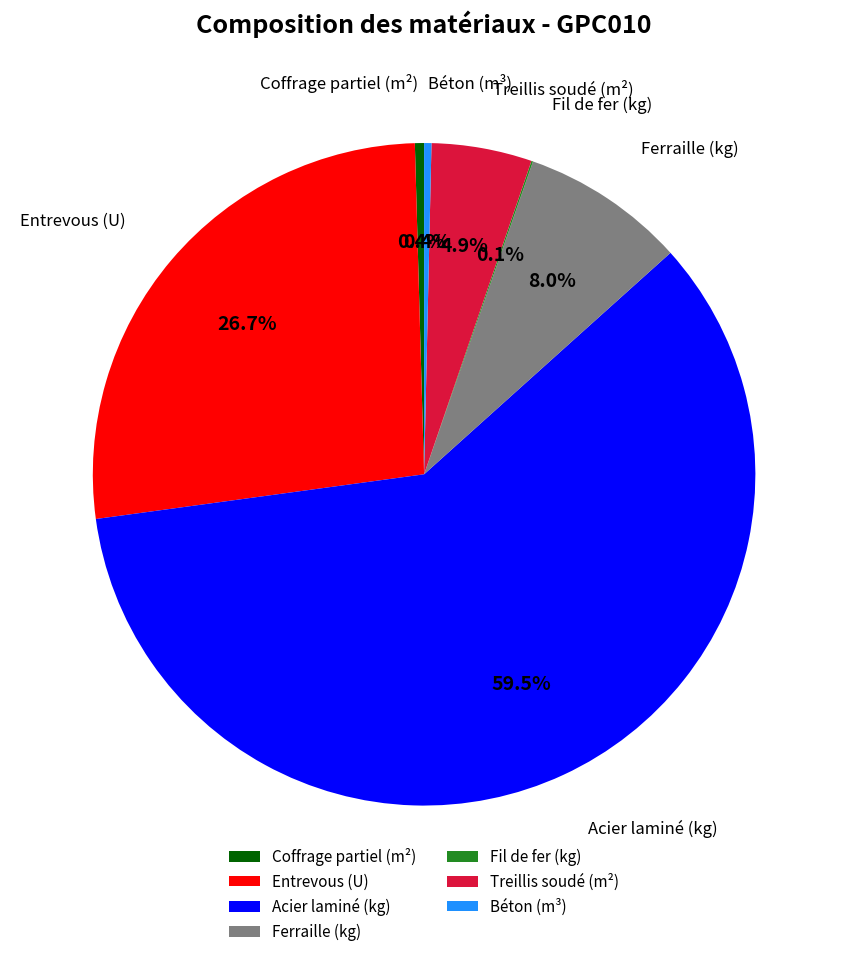

Which category has the biggest portion of the pie?

Acier laminé (kg)